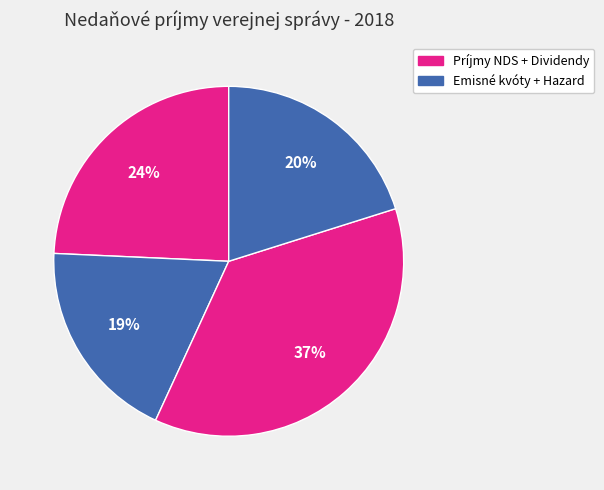

Count the number of slices in the pie.

4